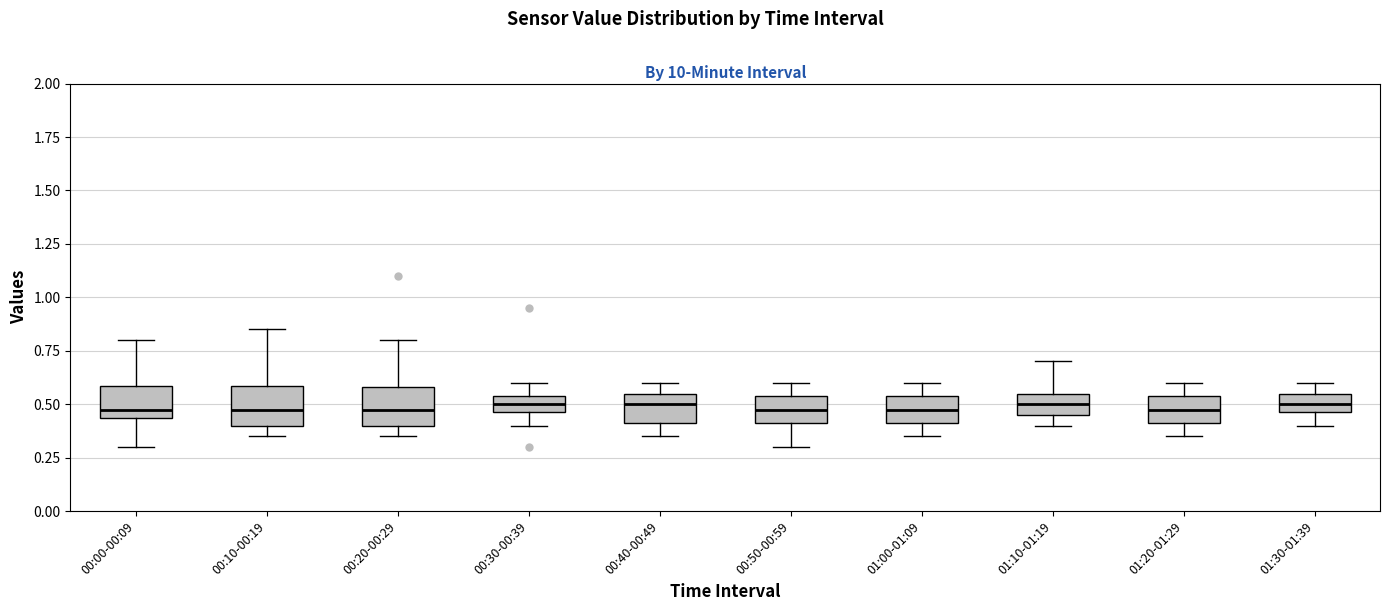

Reading left to right, read every box against the y-axis: the position of its median line, the range the box covers, and the ends of its whiskers. The values are not printed on the chart, so give them approximately, as read against the axis.

00:00-00:09: median 0.50, box 0.45 to 0.60, whiskers 0.30 to 0.80
00:10-00:19: median 0.50, box 0.40 to 0.60, whiskers 0.35 to 0.85
00:20-00:29: median 0.50, box 0.40 to 0.60, whiskers 0.35 to 0.80
00:30-00:39: median 0.50, box 0.45 to 0.55, whiskers 0.40 to 0.60
00:40-00:49: median 0.50, box 0.40 to 0.55, whiskers 0.35 to 0.60
00:50-00:59: median 0.50, box 0.40 to 0.55, whiskers 0.30 to 0.60
01:00-01:09: median 0.50, box 0.40 to 0.55, whiskers 0.35 to 0.60
01:10-01:19: median 0.50, box 0.45 to 0.55, whiskers 0.40 to 0.70
01:20-01:29: median 0.50, box 0.40 to 0.55, whiskers 0.35 to 0.60
01:30-01:39: median 0.50, box 0.45 to 0.55, whiskers 0.40 to 0.60